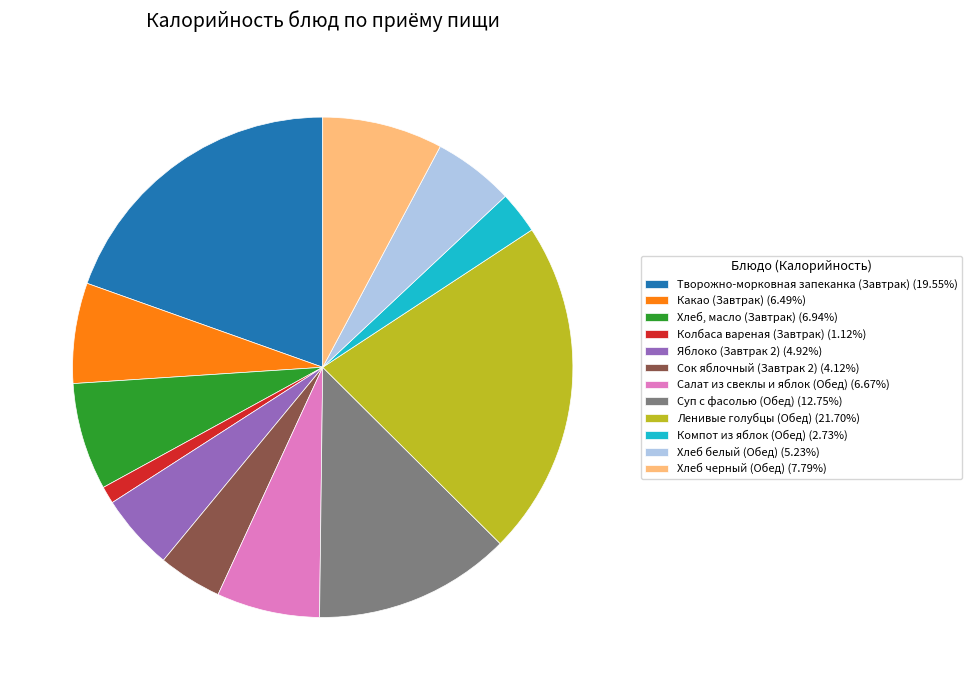

Approximately how many times larger is the value at Колбаса вареная (Завтрак) (1.12%) compared to Сок яблочный (Завтрак 2) (4.12%)?

0.3